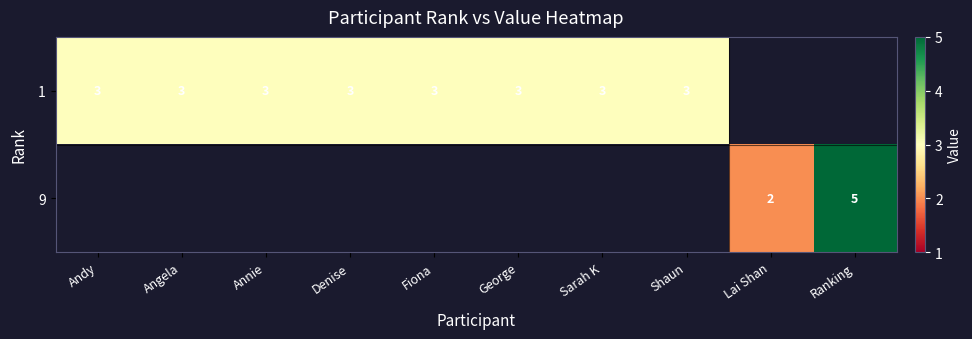

How many distinct data groups are displayed?

2